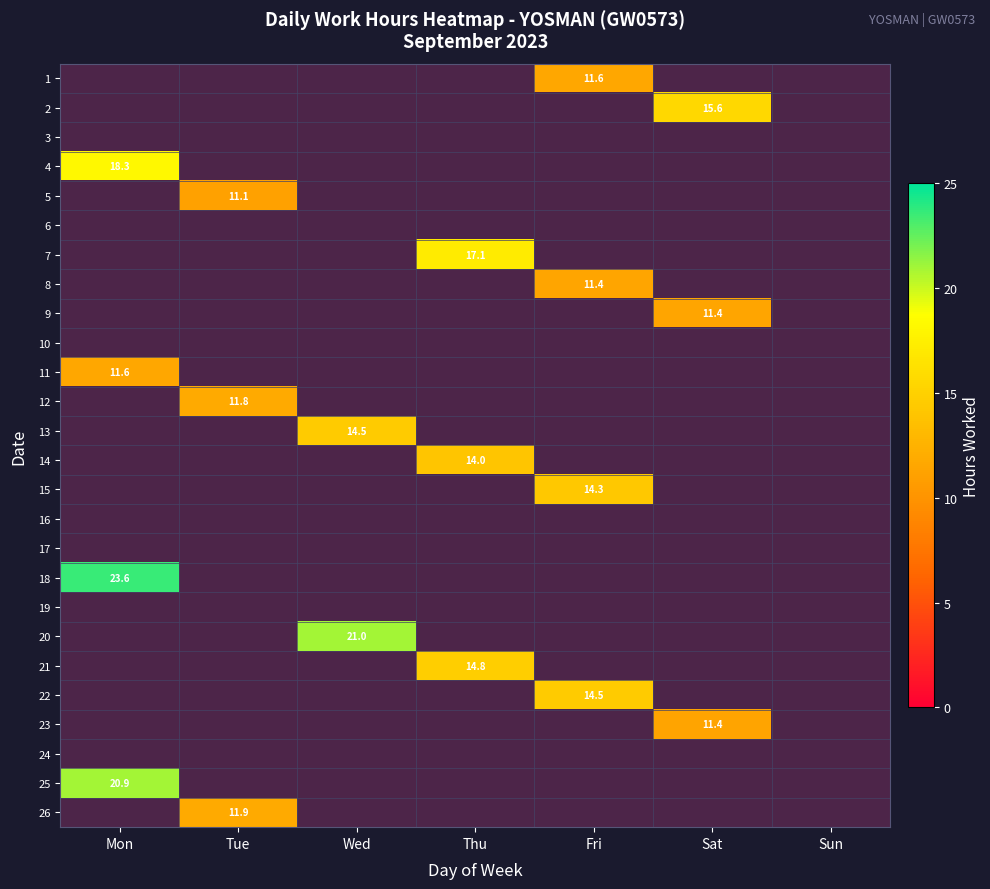

Is the value of 23 at Sun greater than the value of 1 at Fri?

No